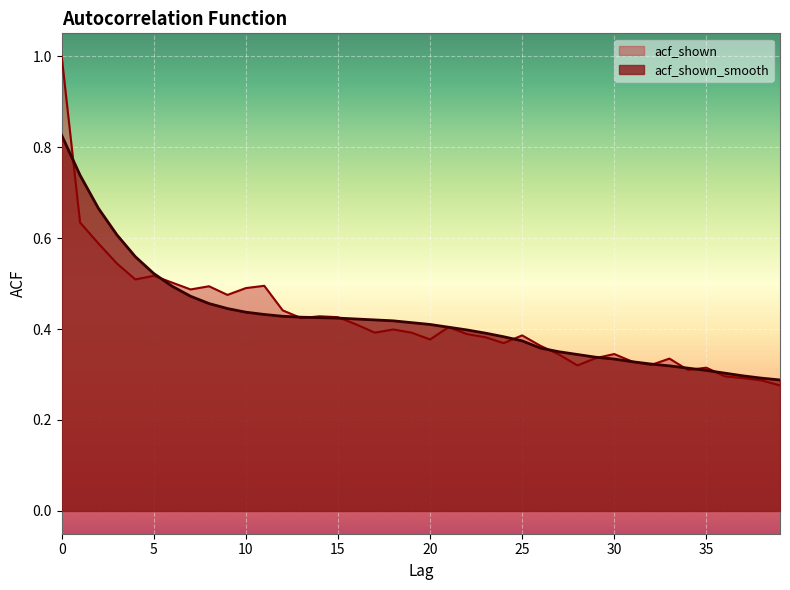

The acf_shown series shows 0.1 at 21. True or false?

False